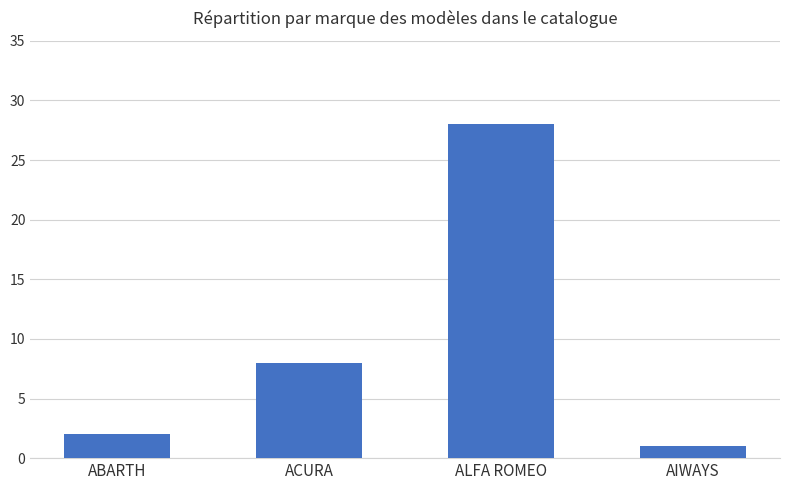

Does the chart contain any negative values?

No